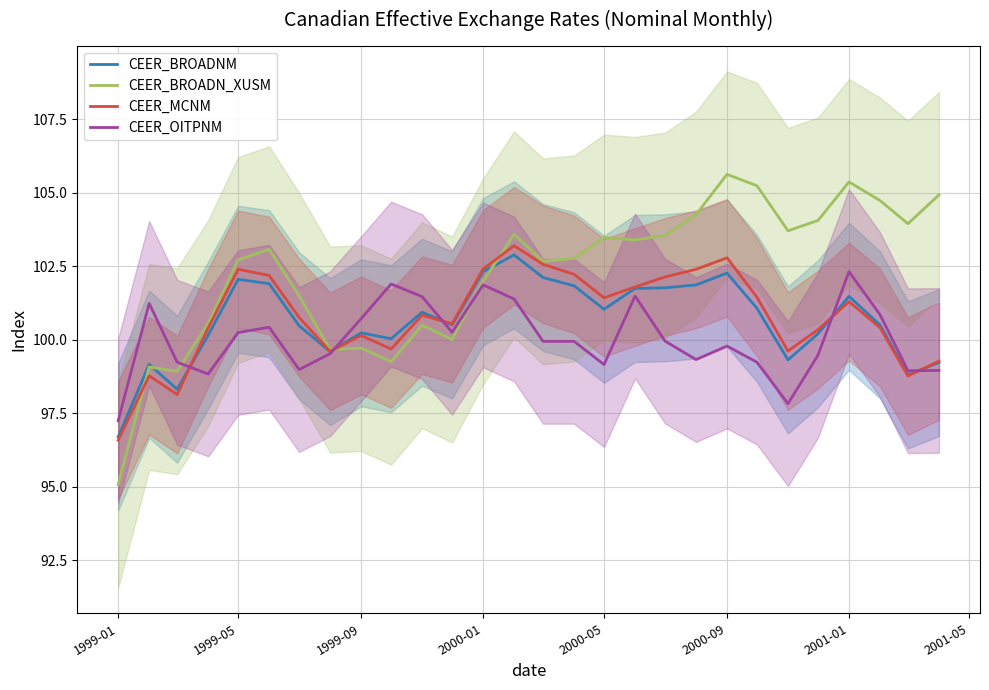

What is the difference between the maximum and minimum values in the CEER_MCNM series?

6.6